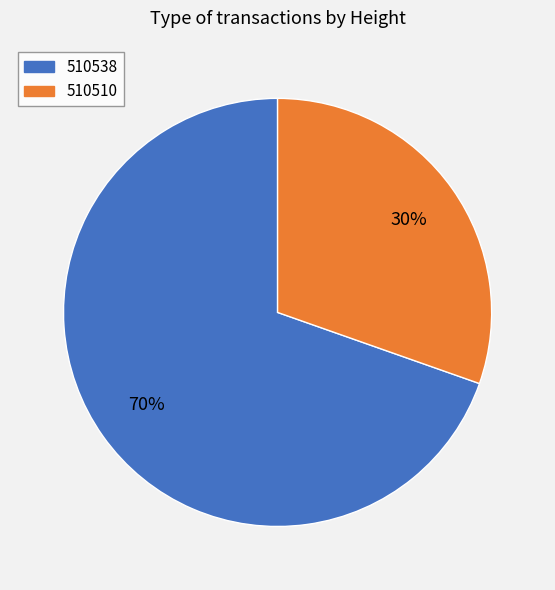

Does 510510 represent more than half of the total?

No